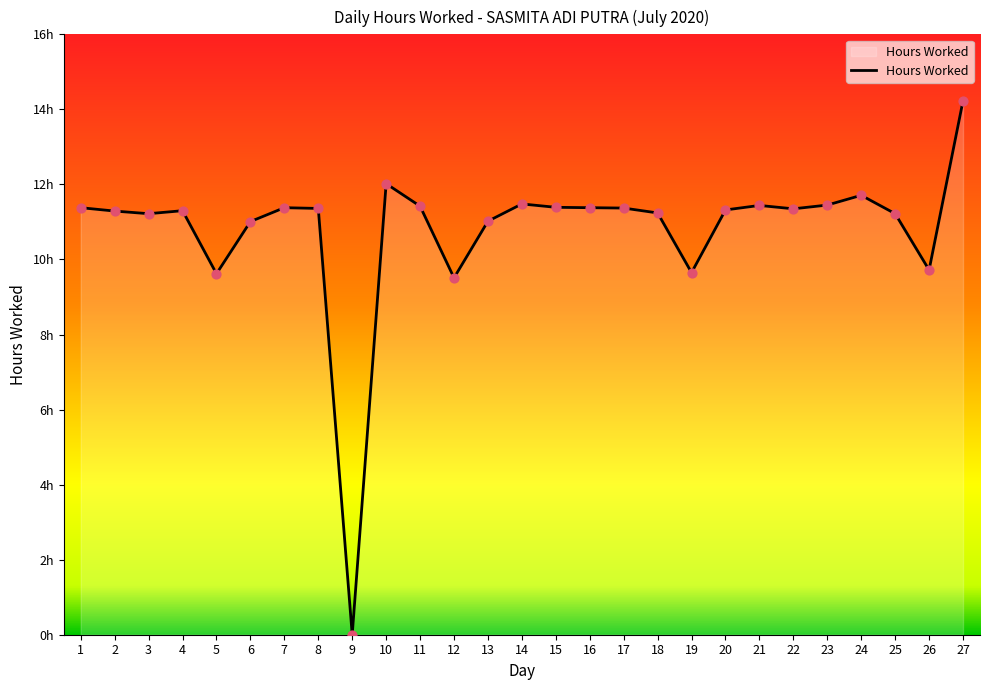

Between 20 and 10, which is larger?

10